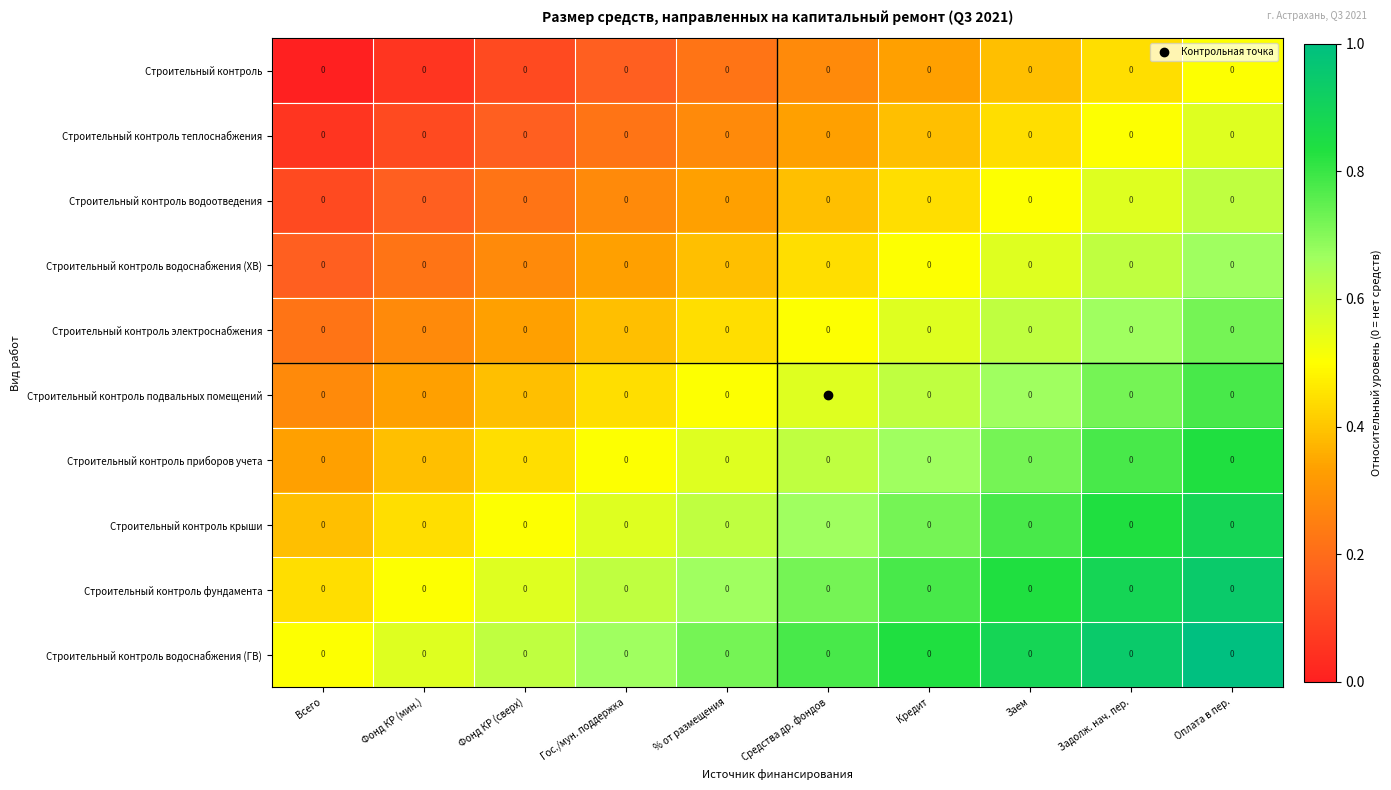

What is the difference between the Строительный контроль электроснабжения values at Средства др. фондов and Фонд КР (сверх)?

0.2